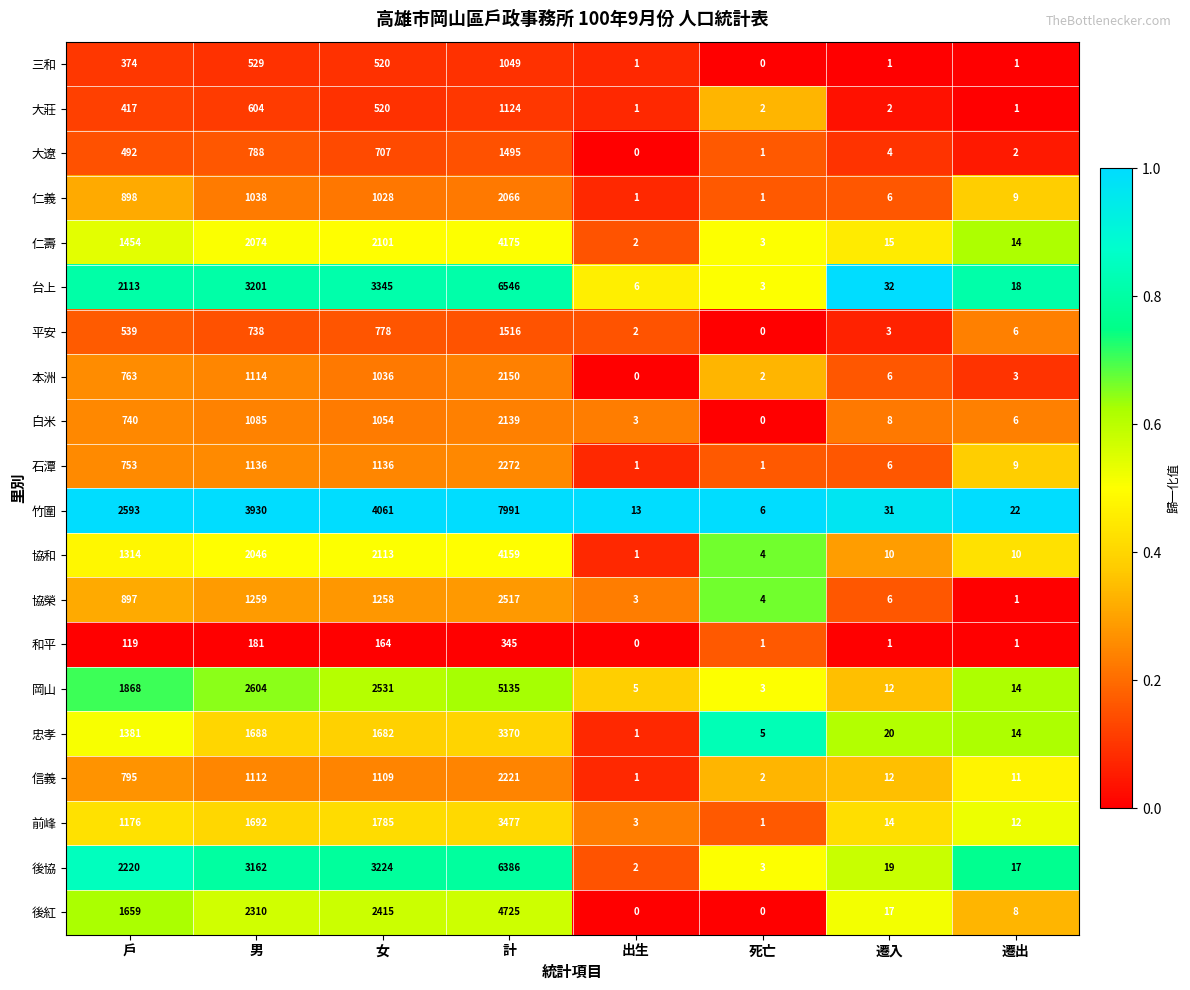

At which category is the sum across all series the highest?

計